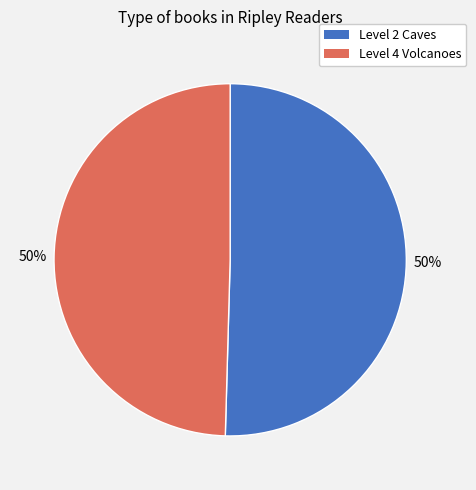

To the nearest percent, what is the average slice percentage?

50%